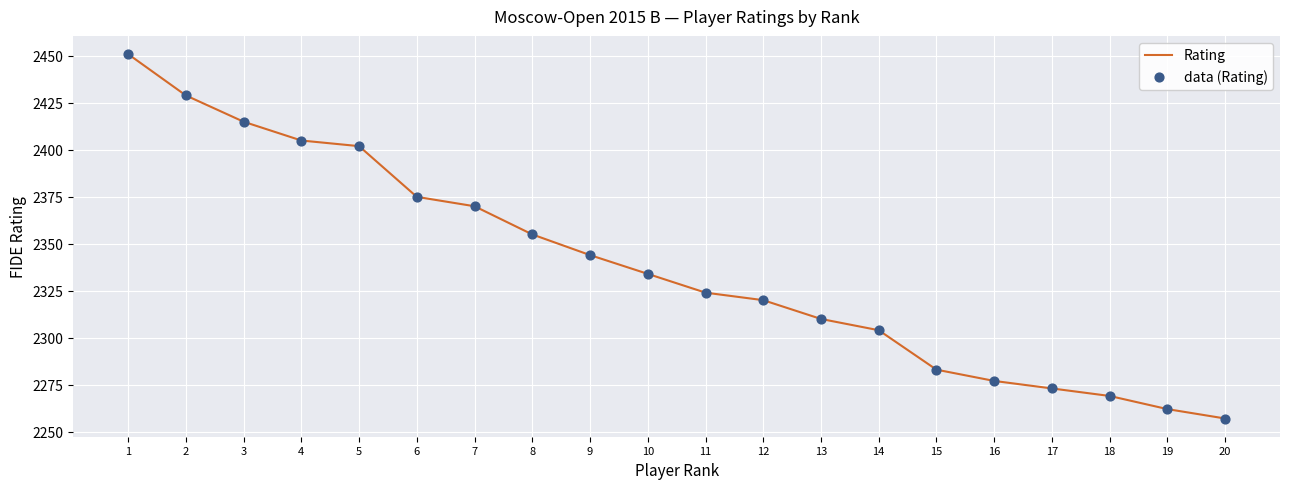

What is the minimum value shown in the chart?

2257